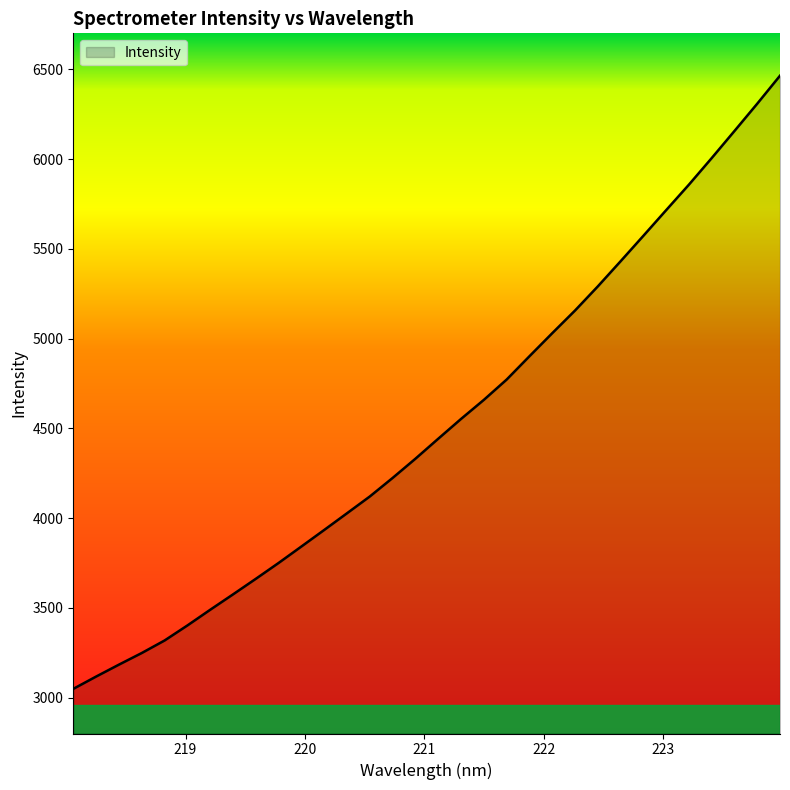

What is the difference between the maximum and minimum values?

3415.5